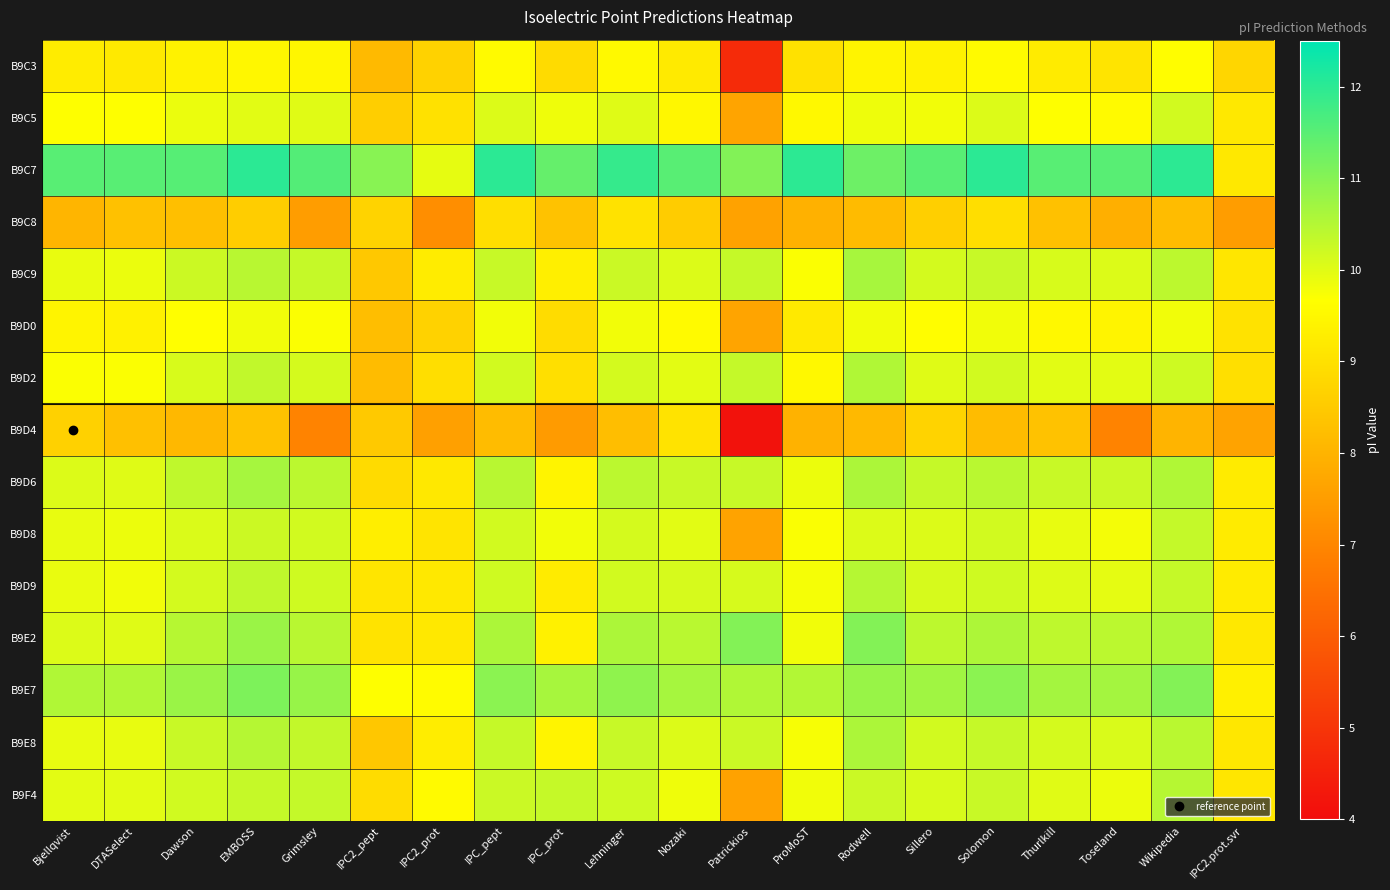

At which category is the sum across all series the highest?

EMBOSS